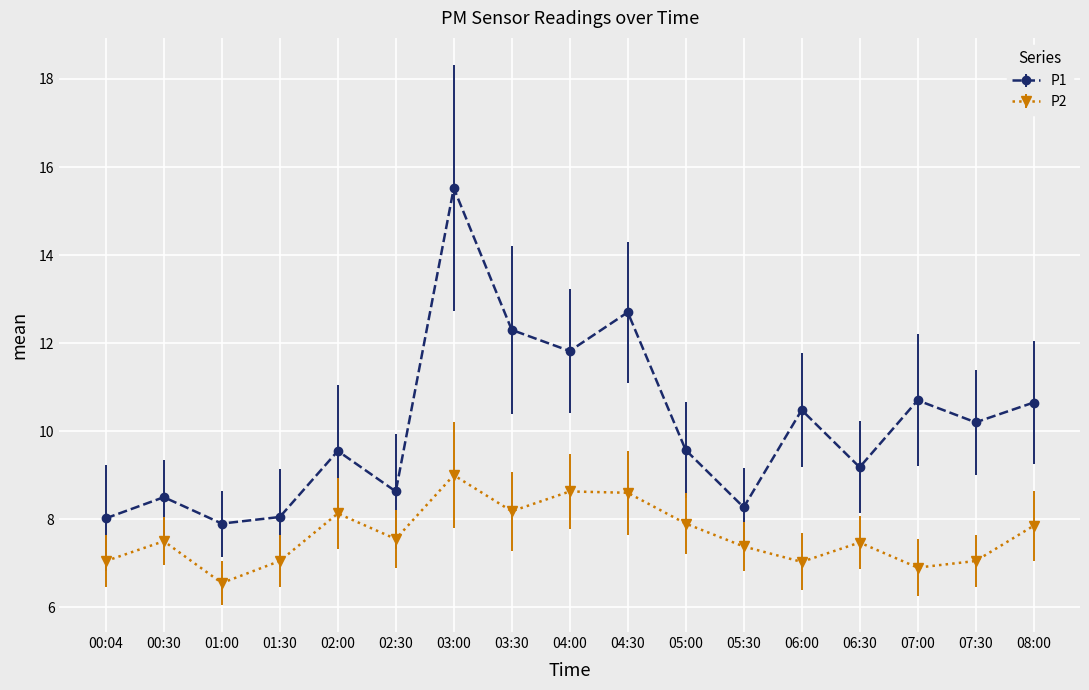

List the series in order of their peak value, lowest first.

P2, P1